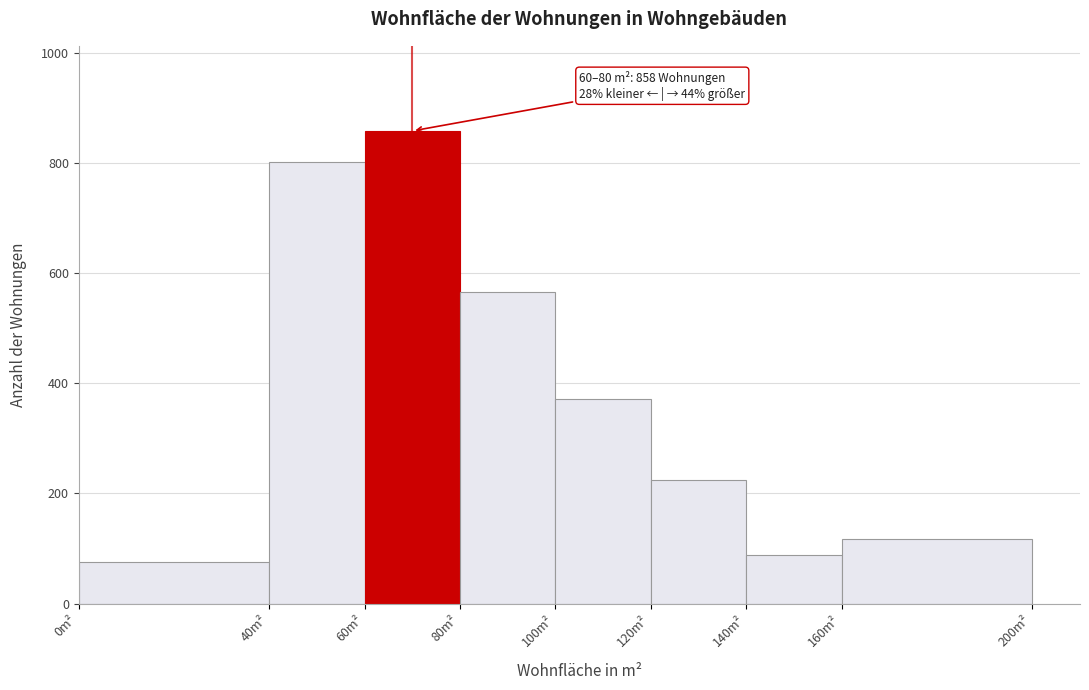

Over which range of the x-axis is the bar tallest?

60 to 80